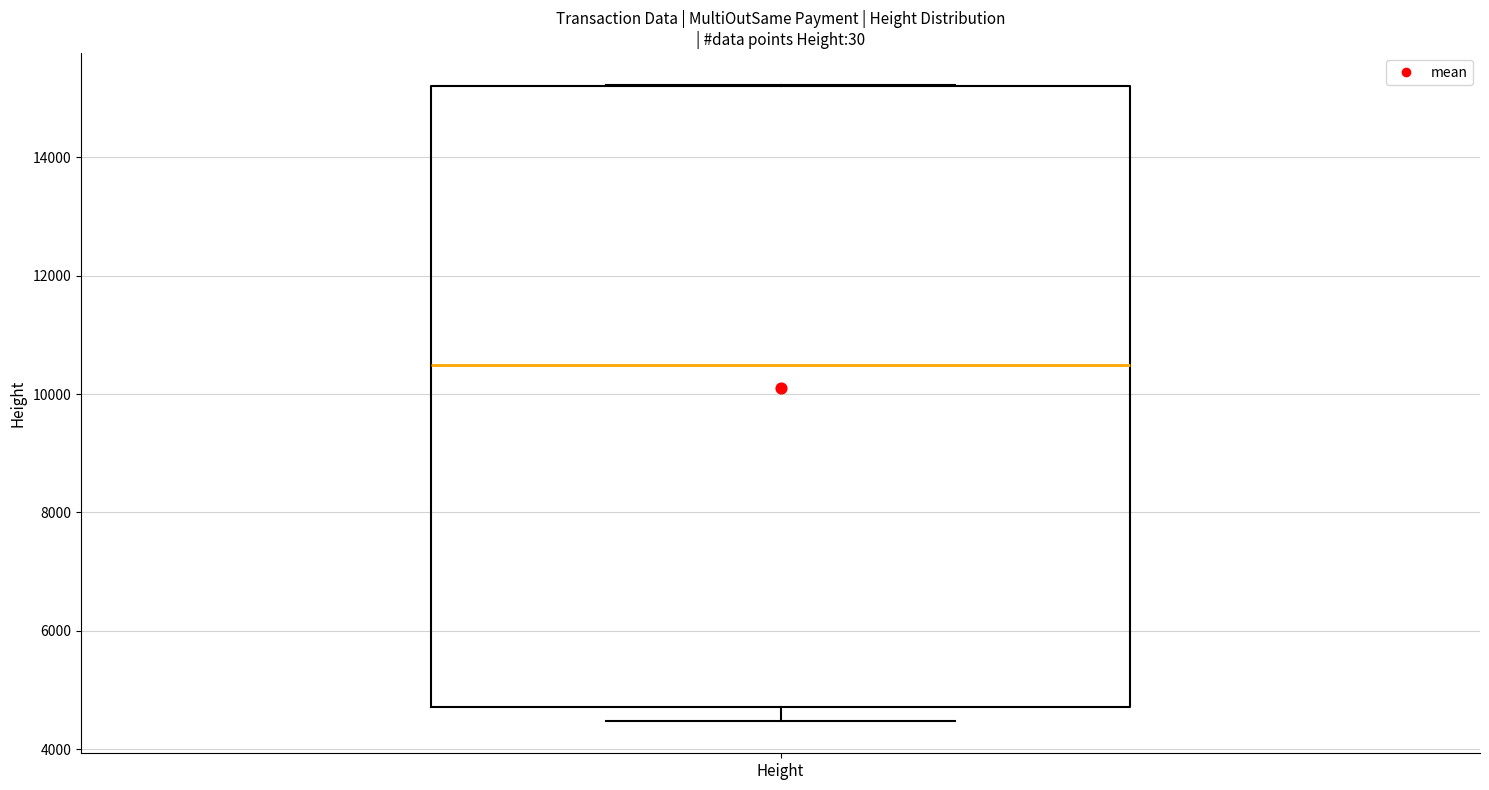

Read this box plot against the y-axis: the position of the median line, the range covered by the box, and the ends of both whiskers. The values are not printed on the chart, so give them approximately, as read against the axis.

median 10400, box 4800 to 15200, whiskers 4400 to 15200